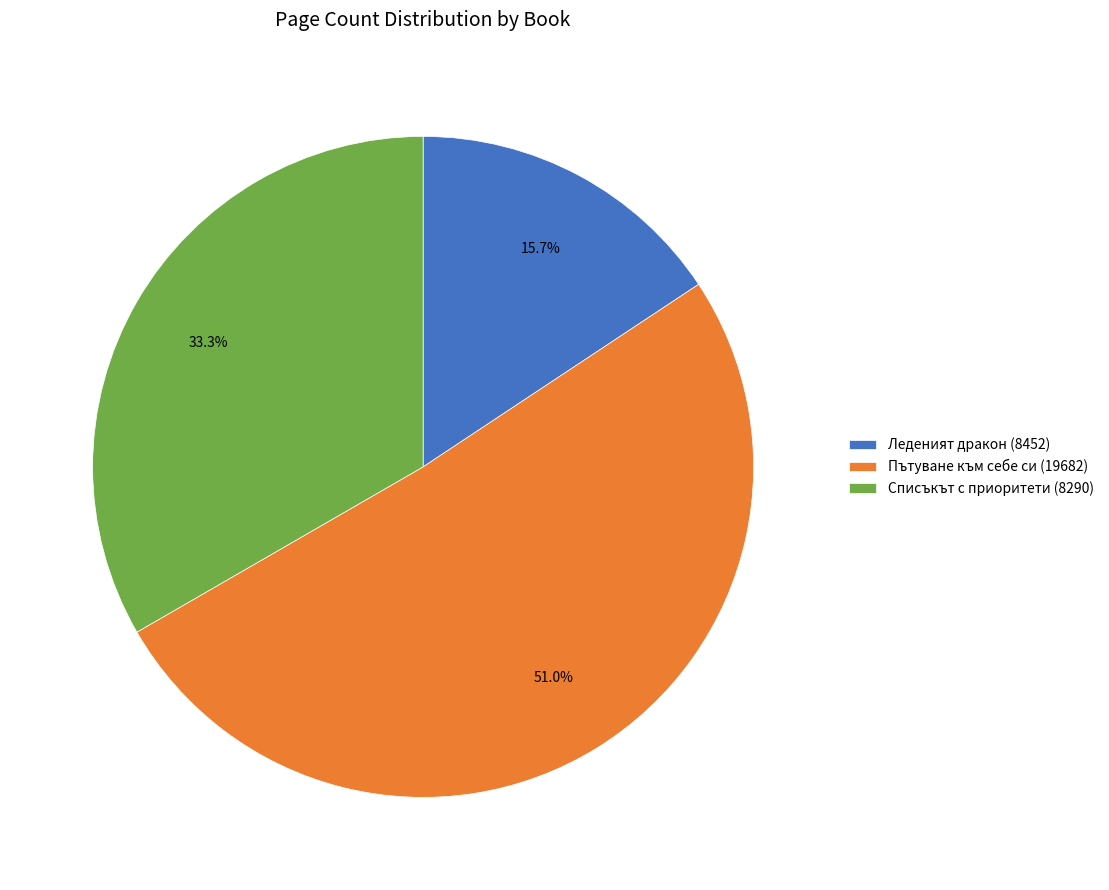

The Пътуване към себе си (19682) slice represents 38% of the pie. True or false?

False